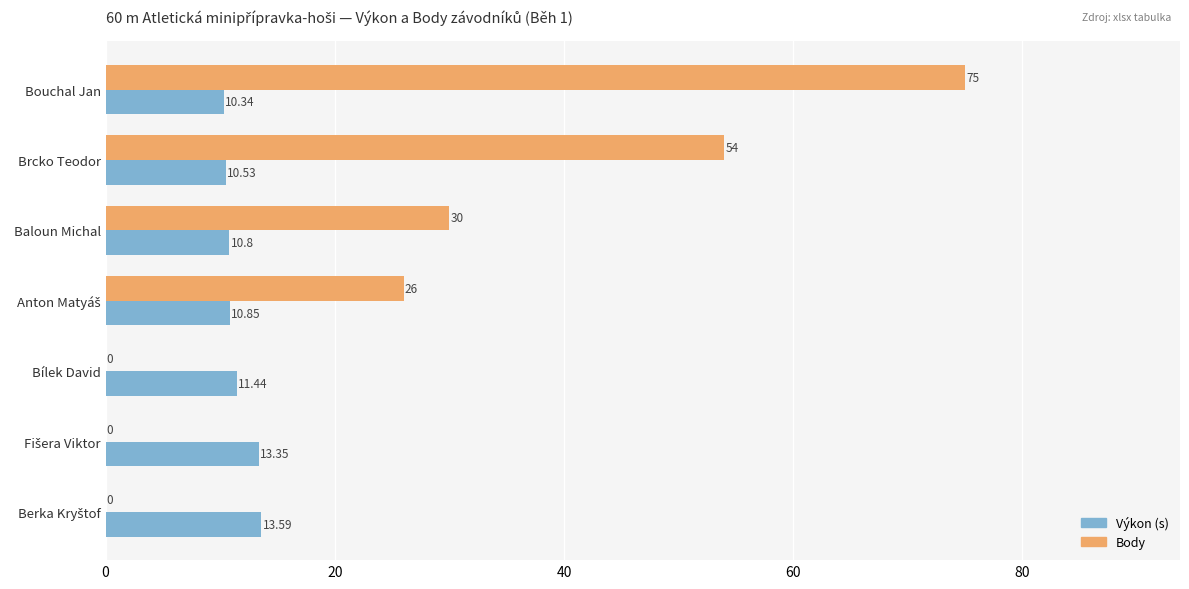

Which category has the highest value across all series?

Bouchal Jan